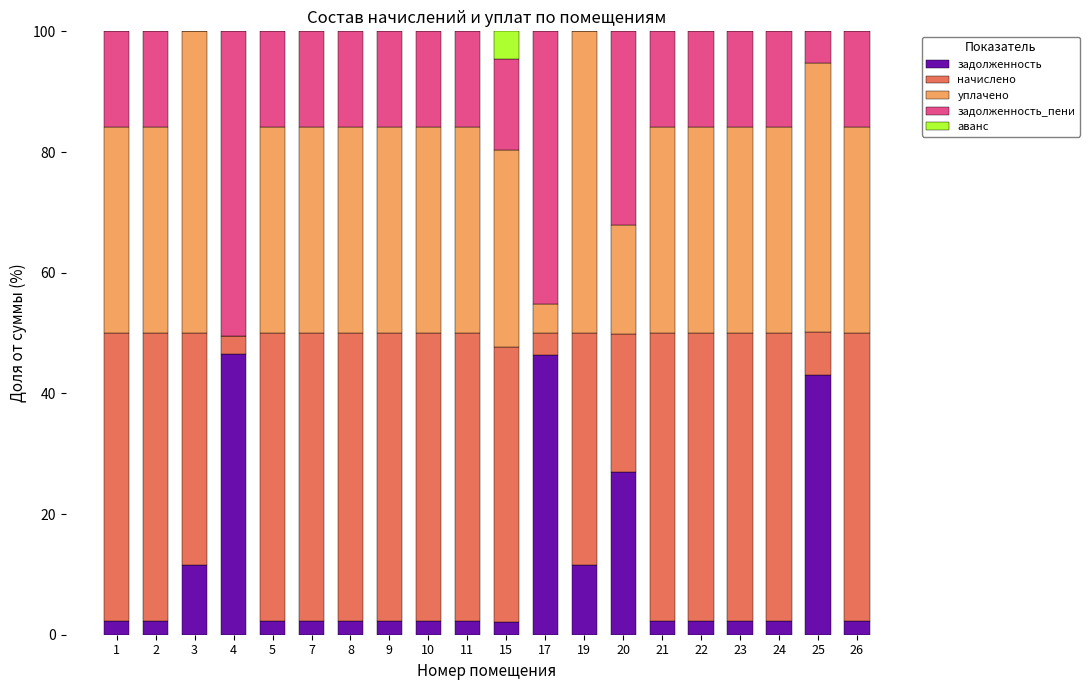

Where is задолженность nearest to the value 24?

20